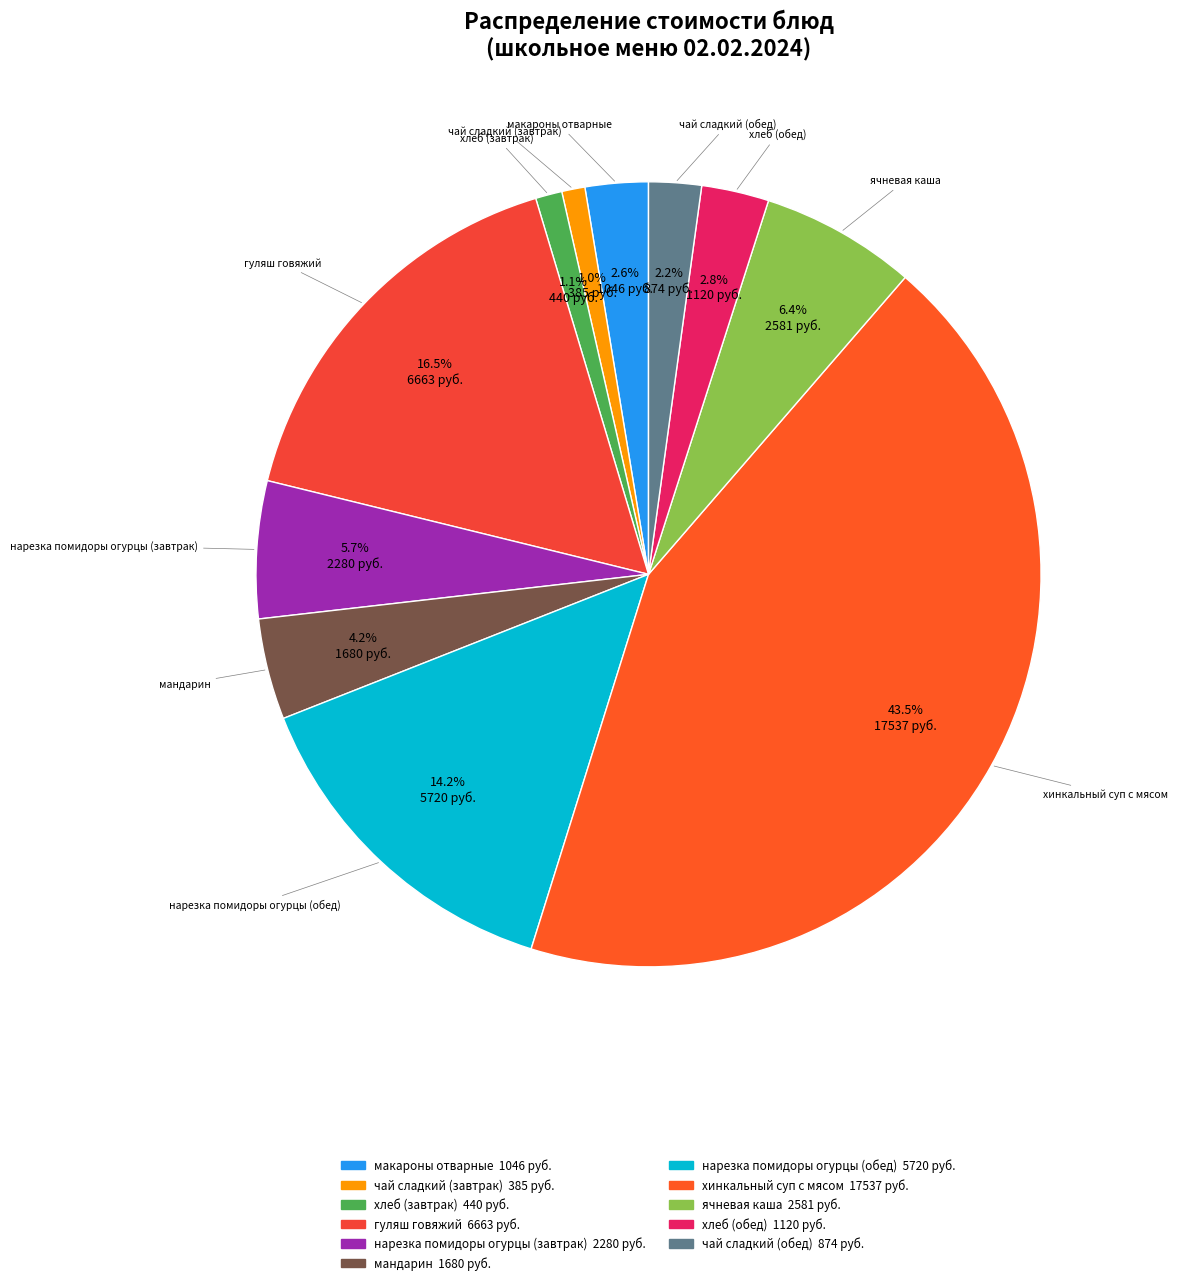

Which category has the biggest portion of the pie?

хинкальный суп с мясом